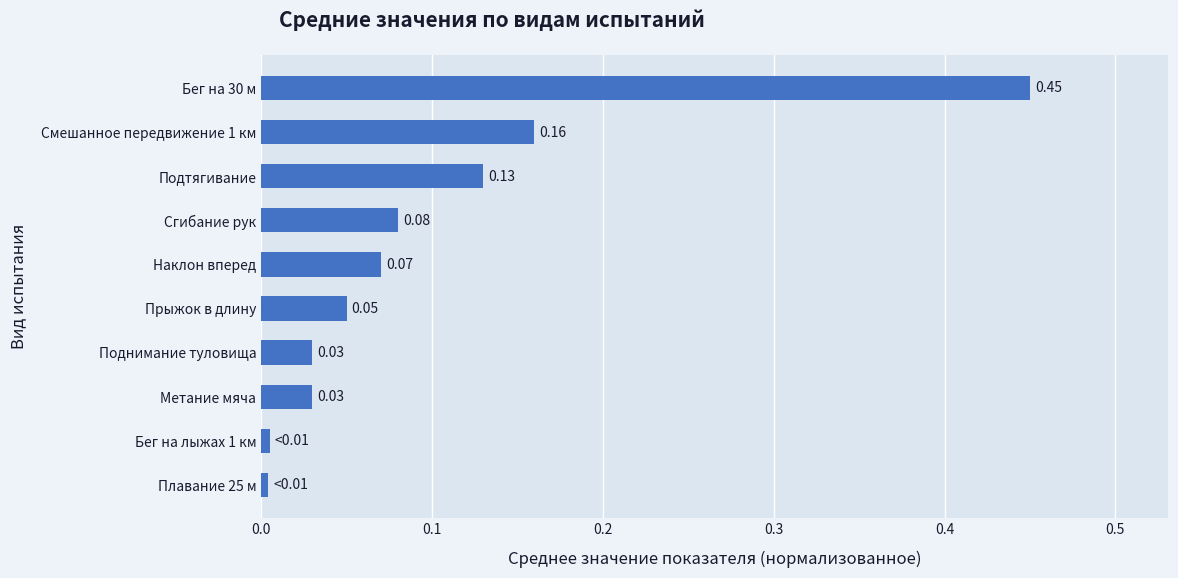

Which has a higher value, Прыжок в длину or Наклон вперед?

Наклон вперед